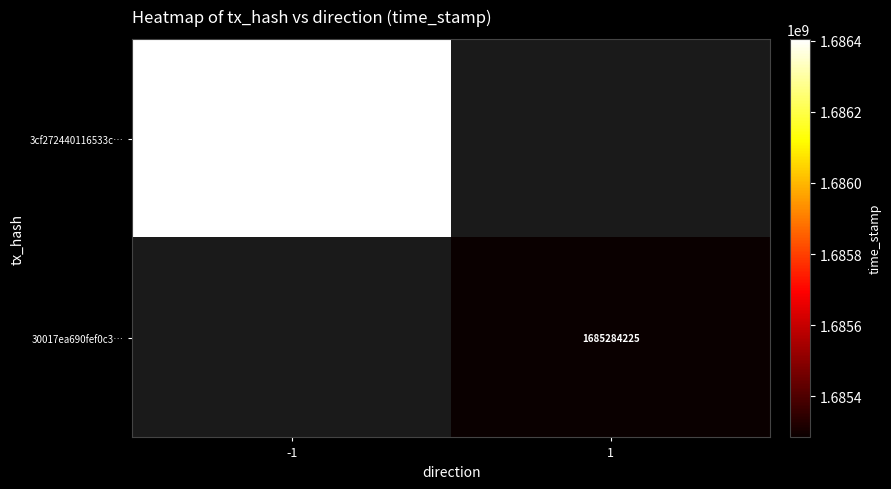

How many series are shown in this chart?

2